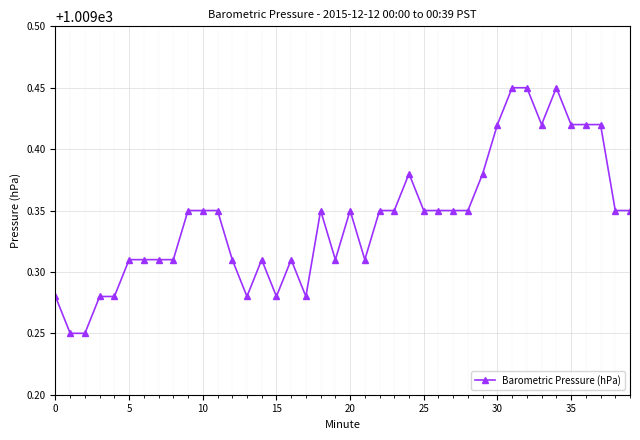

True or false: the data has more than 0 interior local peaks.

True